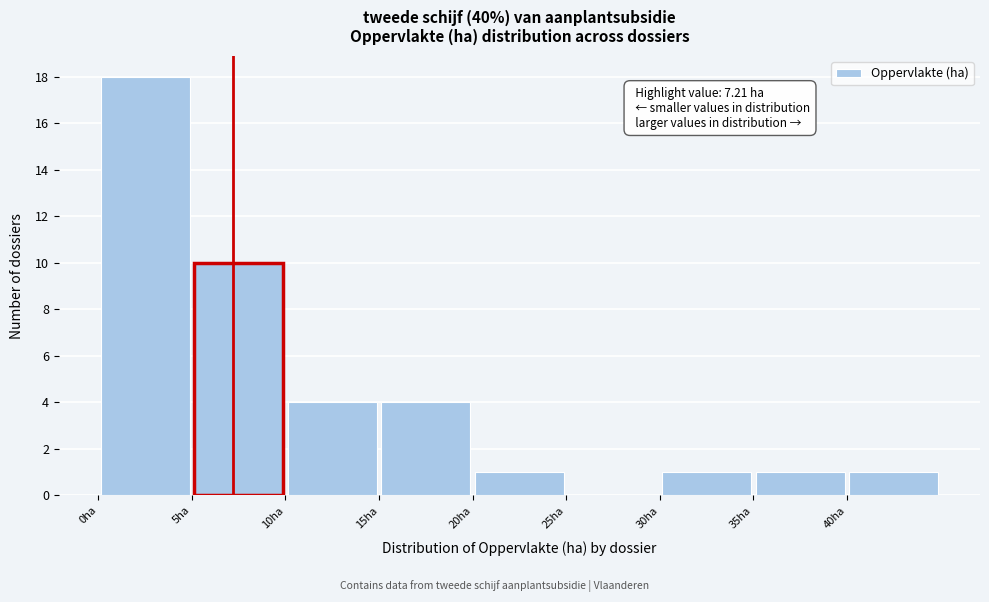

Which range on the x-axis has the tallest bar?

0 to 5